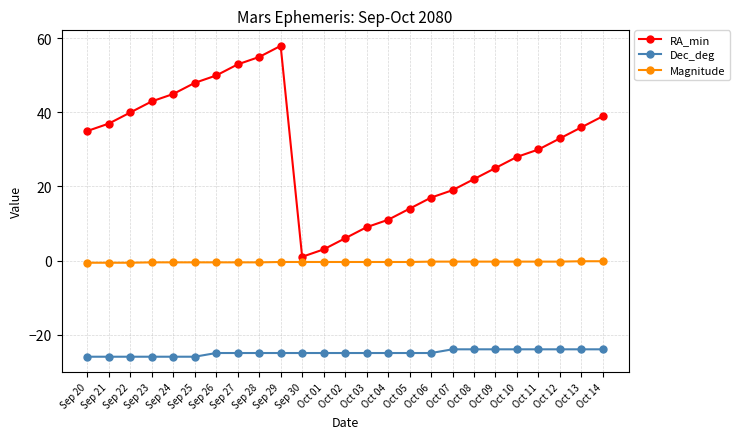

What is the average value of the Magnitude series?

-0.4